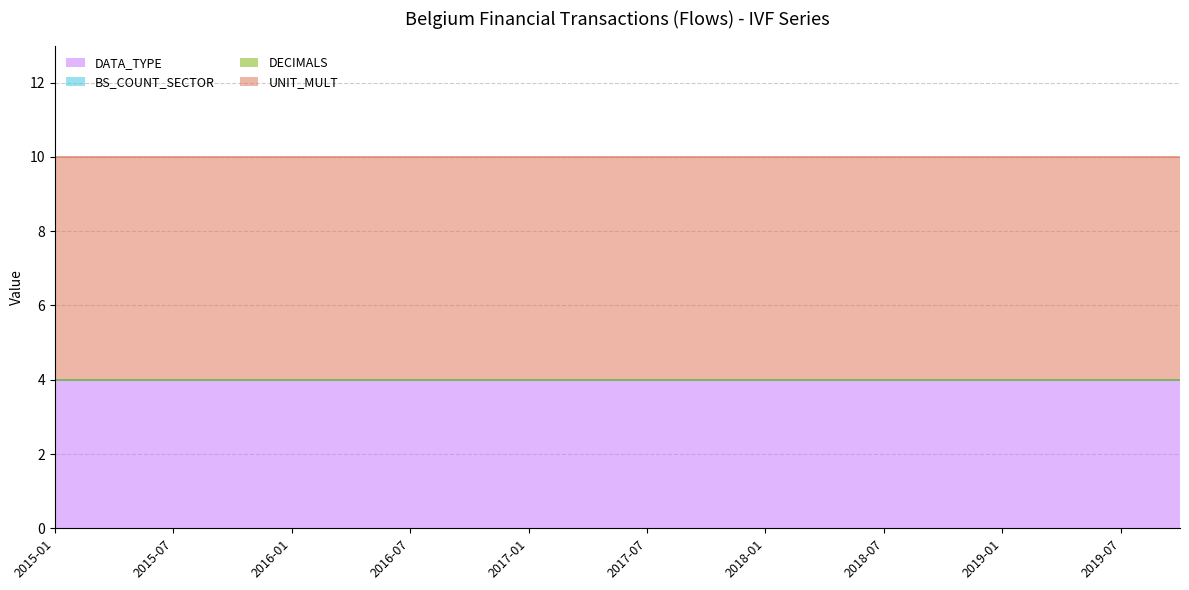

Between 2015-07 and 2017-07, which series saw the biggest shift?

DATA_TYPE